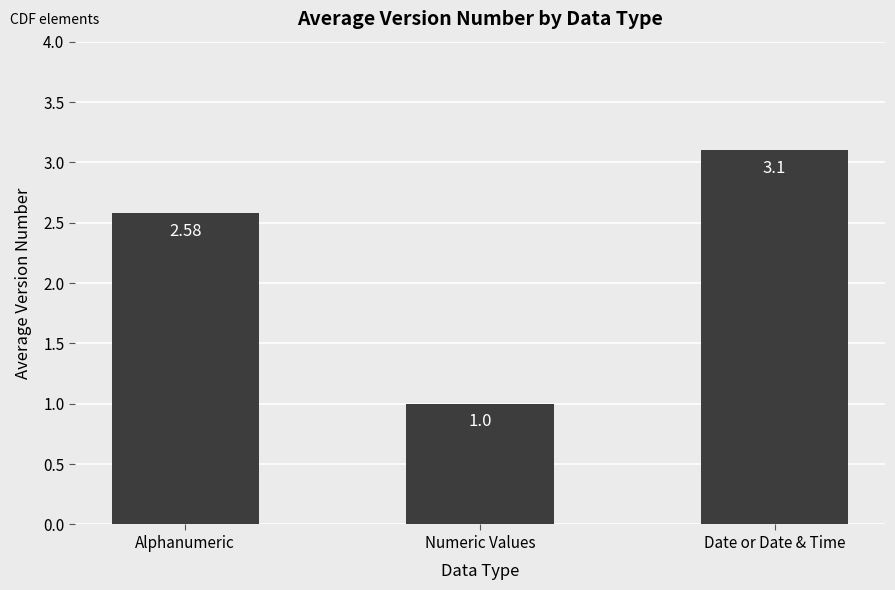

Which has a higher value, Numeric Values or Alphanumeric?

Alphanumeric